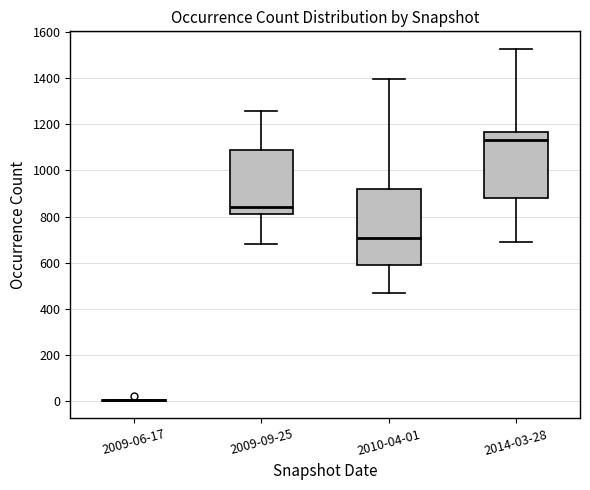

Reading left to right, read every box against the y-axis: the position of its median line, the range the box covers, and the ends of its whiskers. The values are not printed on the chart, so give them approximately, as read against the axis.

2009-06-17: box collapsed to a line at 0, whiskers 0 to 0
2009-09-25: median 840, box 820 to 1100, whiskers 680 to 1260
2010-04-01: median 700, box 580 to 920, whiskers 460 to 1400
2014-03-28: median 1140, box 880 to 1160, whiskers 680 to 1520